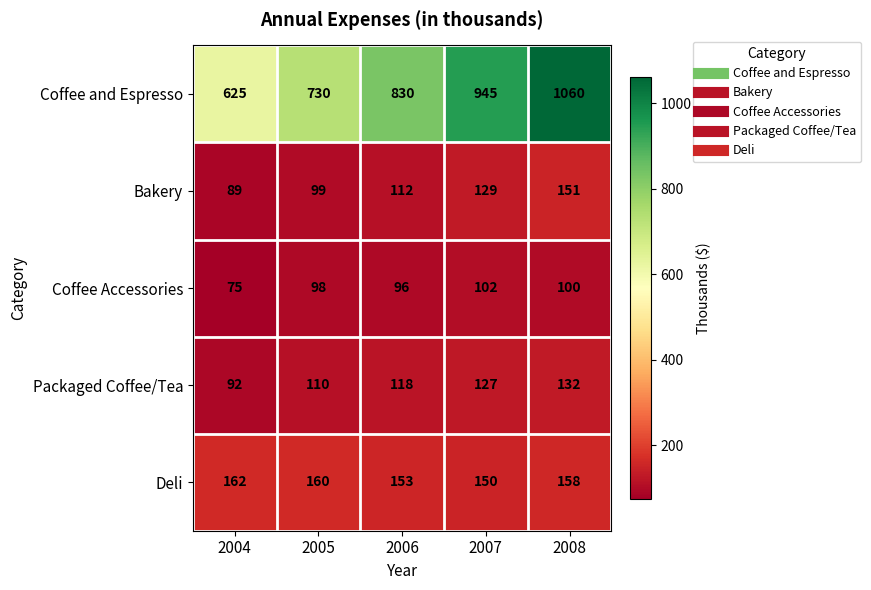

How many categories are shown in the chart?

5